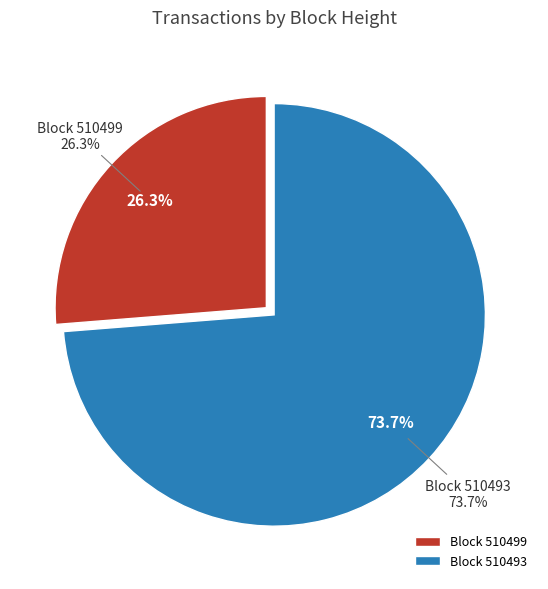

Is it true that 510493 is 64% of the pie?

False